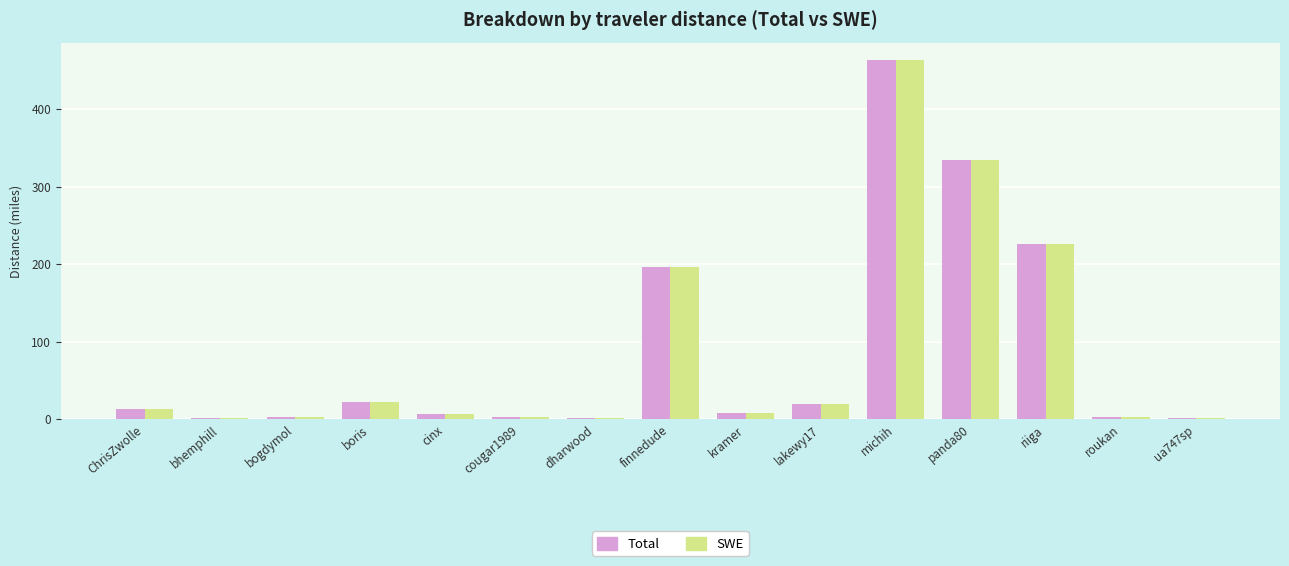

The Total series shows 19.2 at lakewy17. True or false?

True